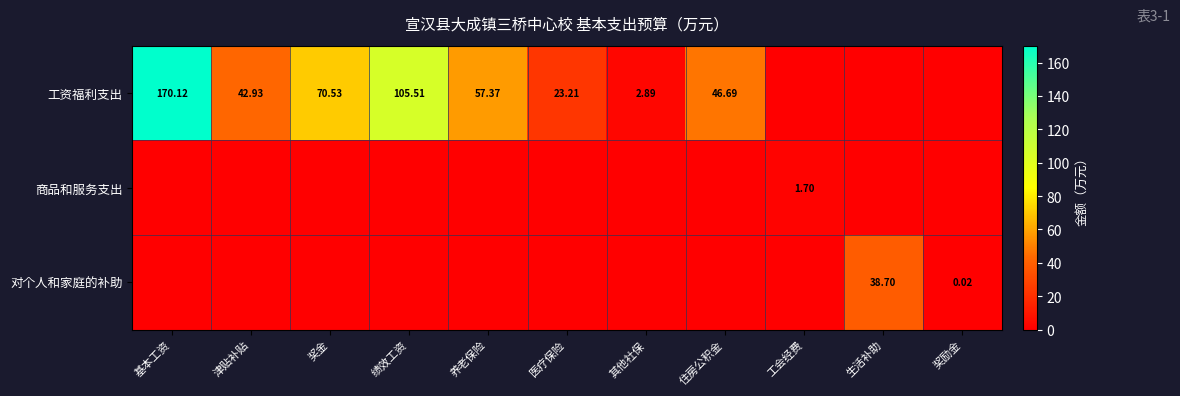

What is the spread (max minus min) of values at 津贴补贴?

42.9